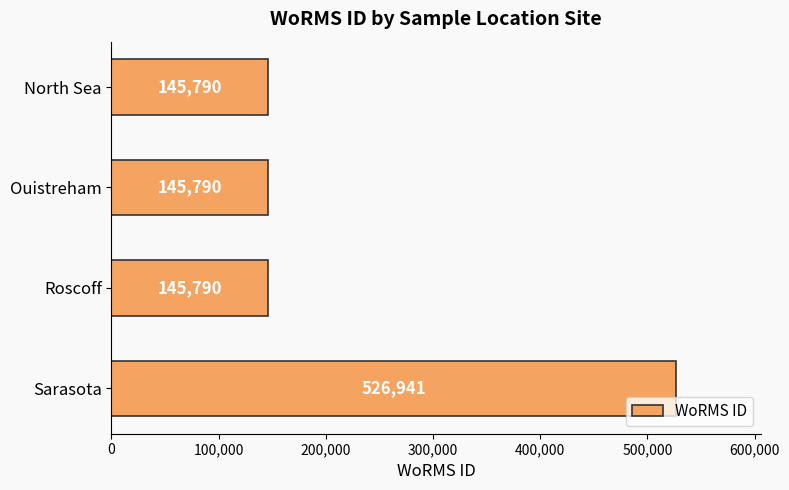

Approximately how many times larger is the value at Roscoff compared to Sarasota?

0.3